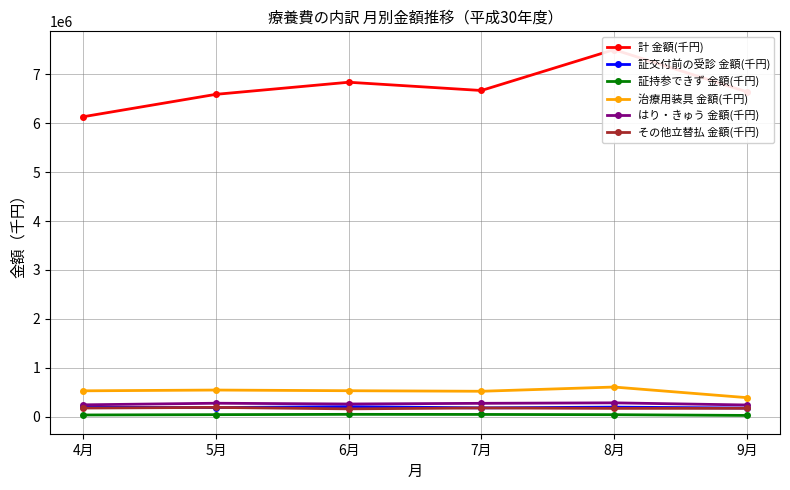

What is the minimum value shown in the chart?

23548.2